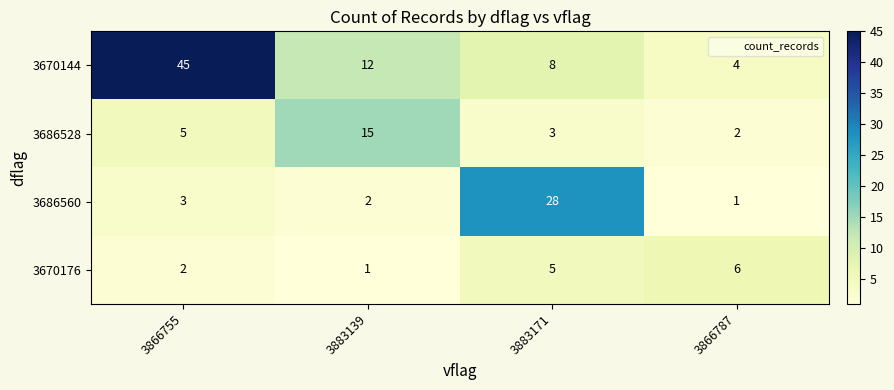

How many values in the 3686528 series are below 5?

2